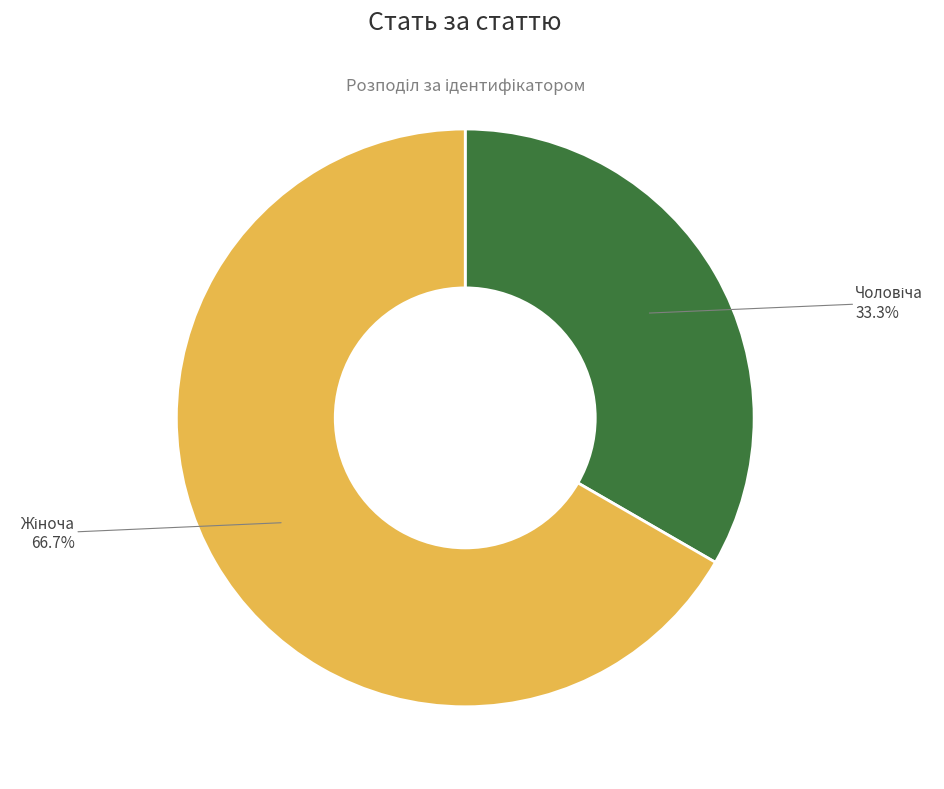

Is there a majority slice in this chart?

Yes